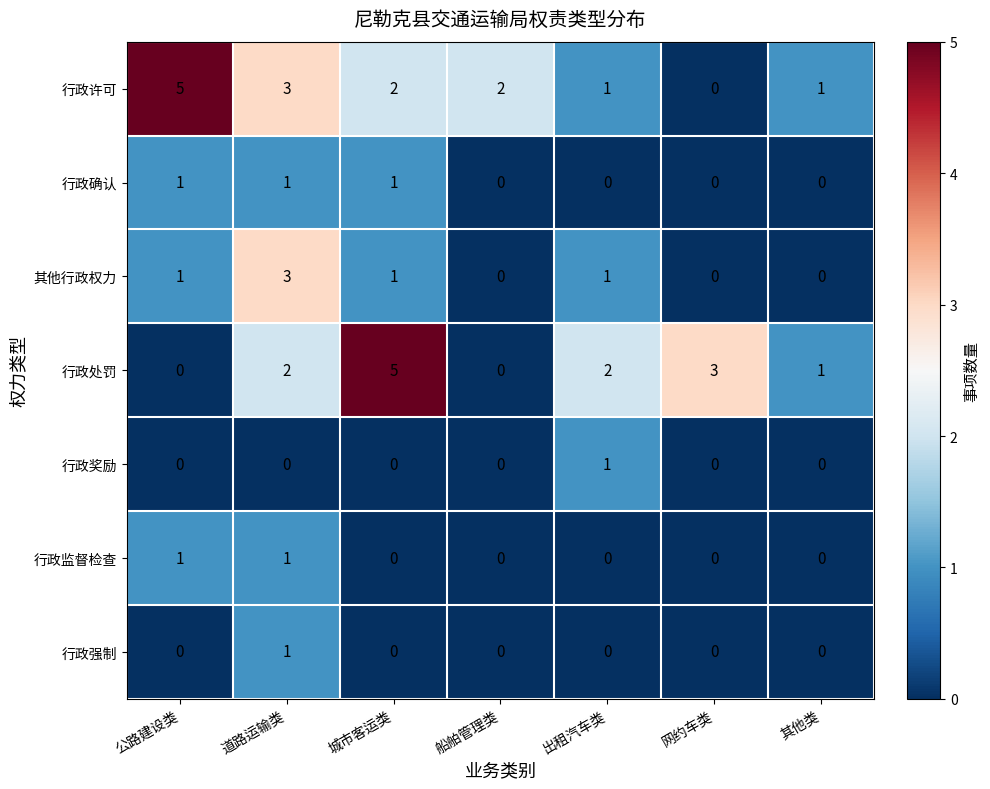

At which category is the sum across all series the highest?

道路运输类